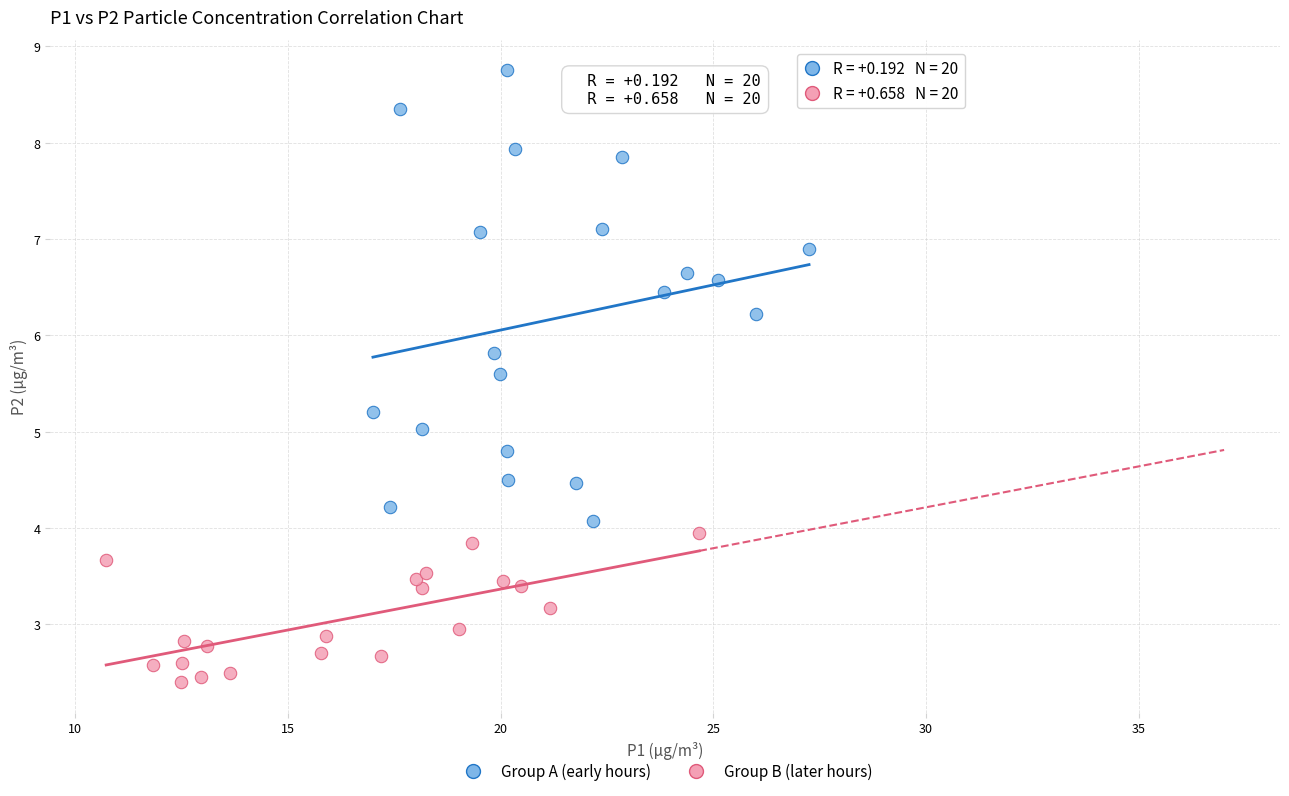

Which series contains the highest Y value?

Group A (early hours)